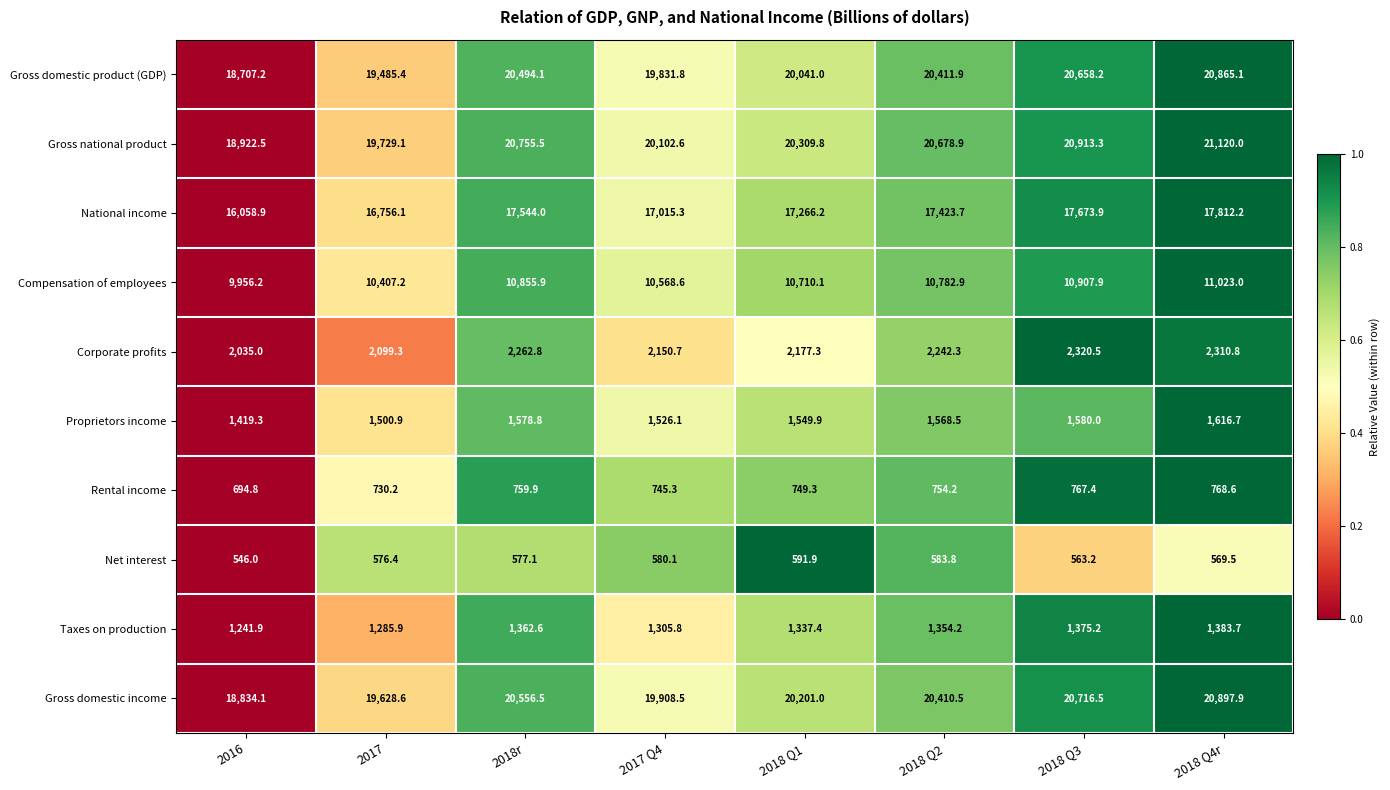

At how many categories does at least one series exceed 15219?

8